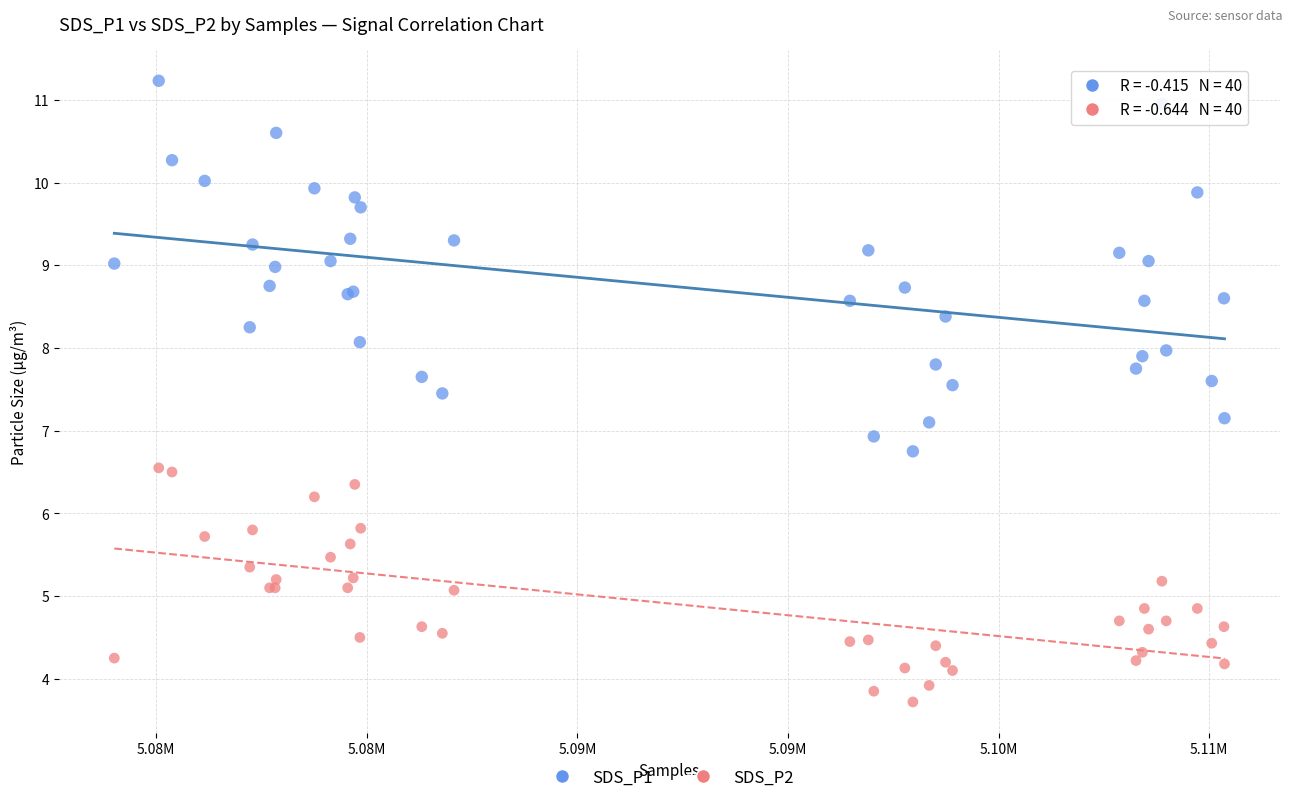

Which series has the widest spread of Y values?

SDS_P1